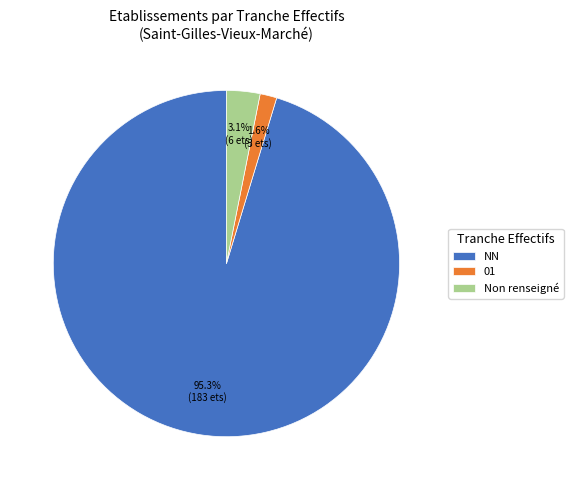

What portion of the pie excludes Non renseigné?

96.9%